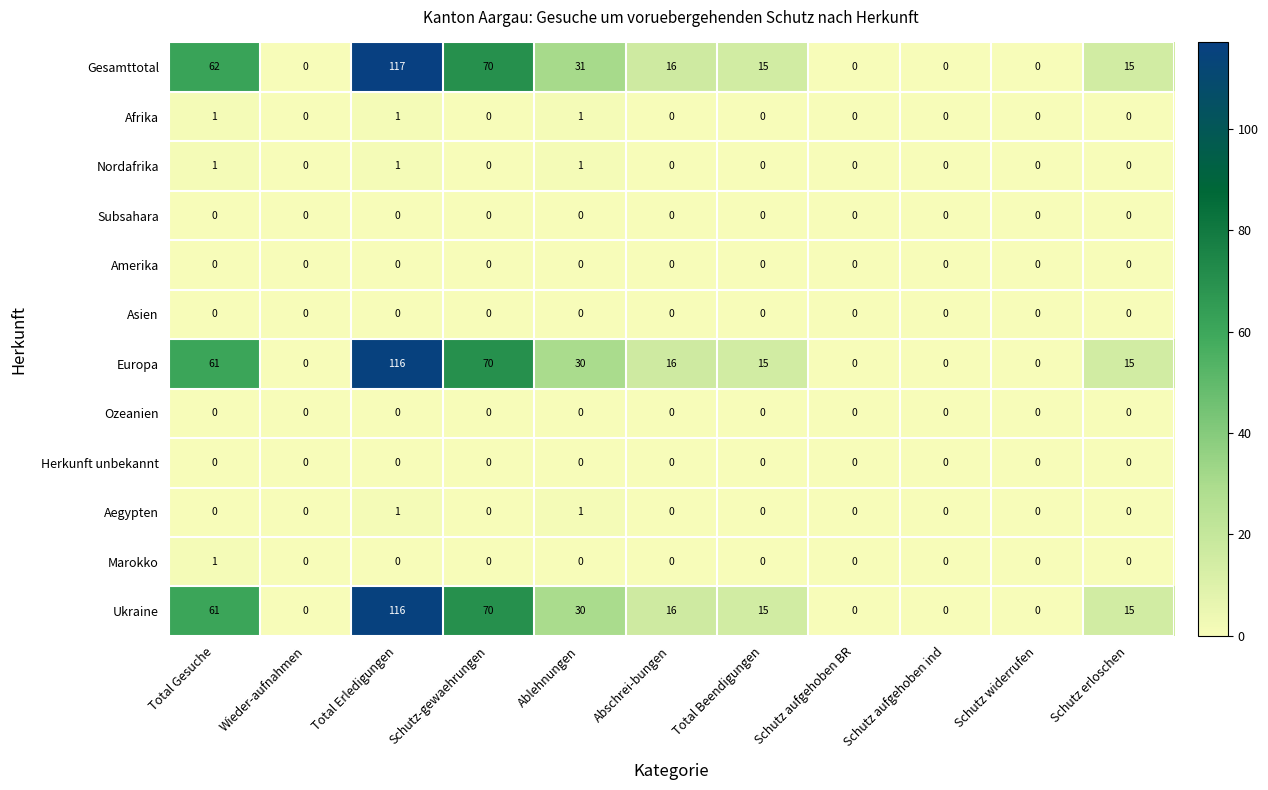

How many categories are shown in the chart?

11